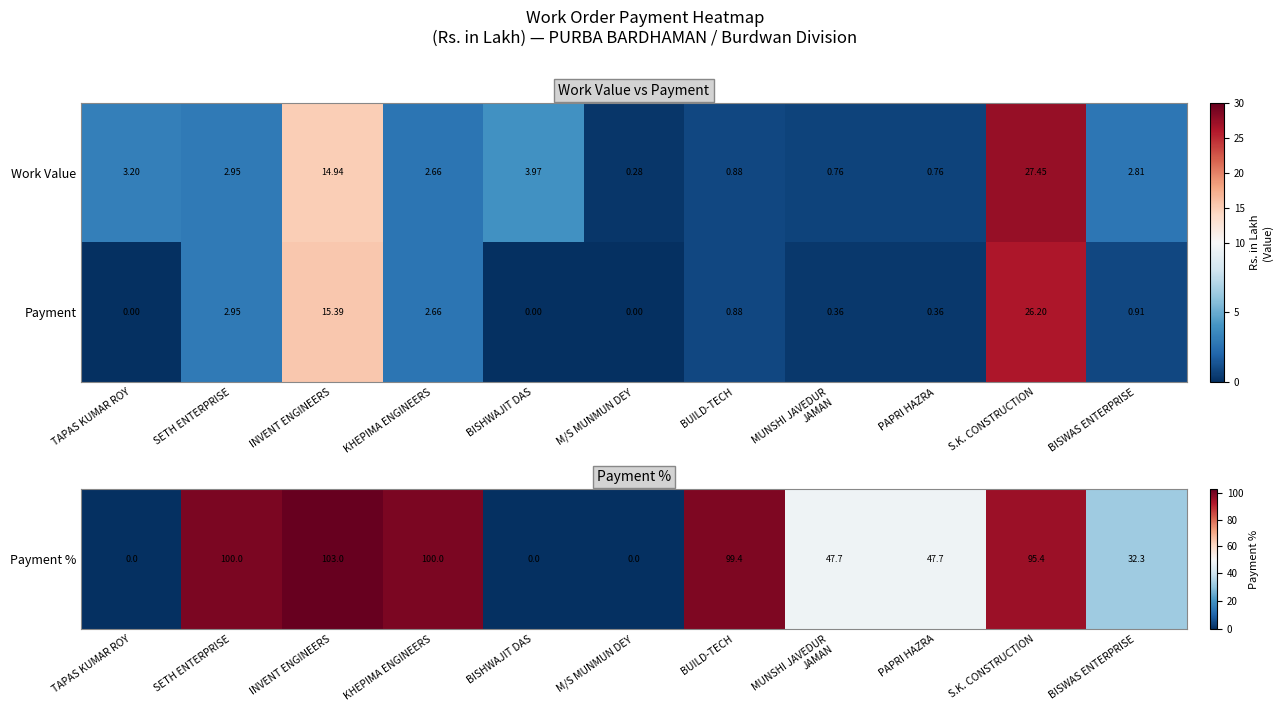

At which category does the chart reach its peak across all series?

S.K. CONSTRUCTION